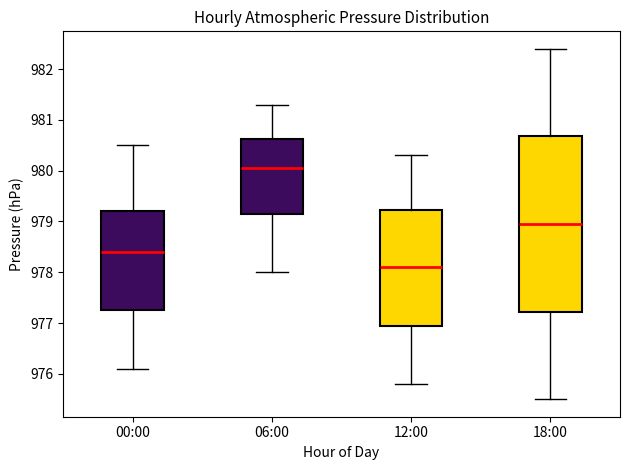

Which box is the tallest, from its lower edge to its upper edge?

18:00